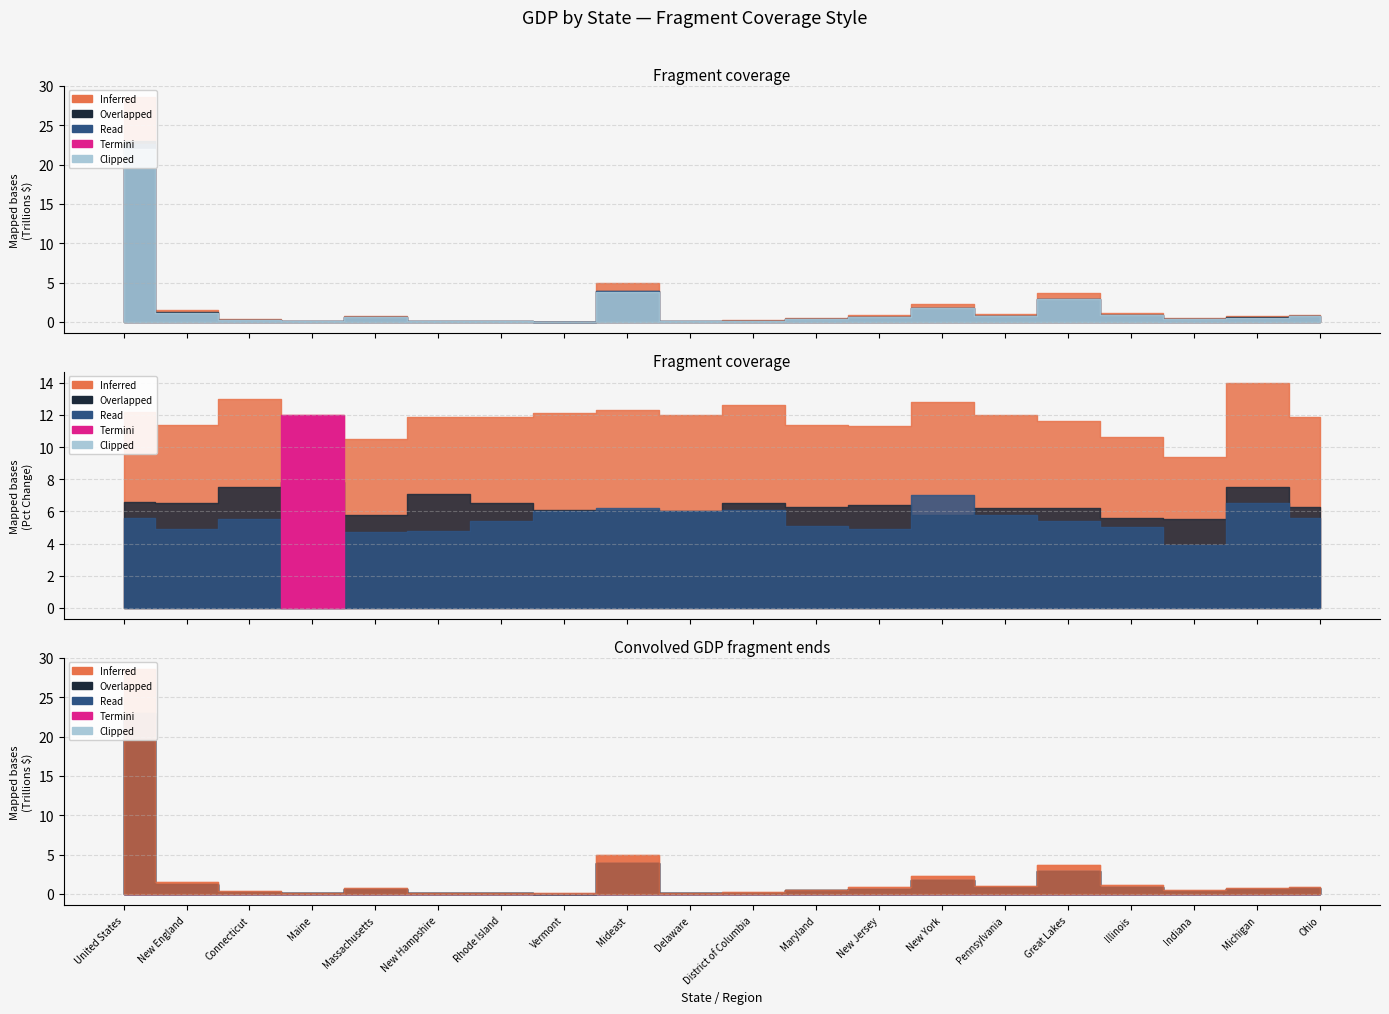

What is the label of the 5th point from the right?

Great Lakes